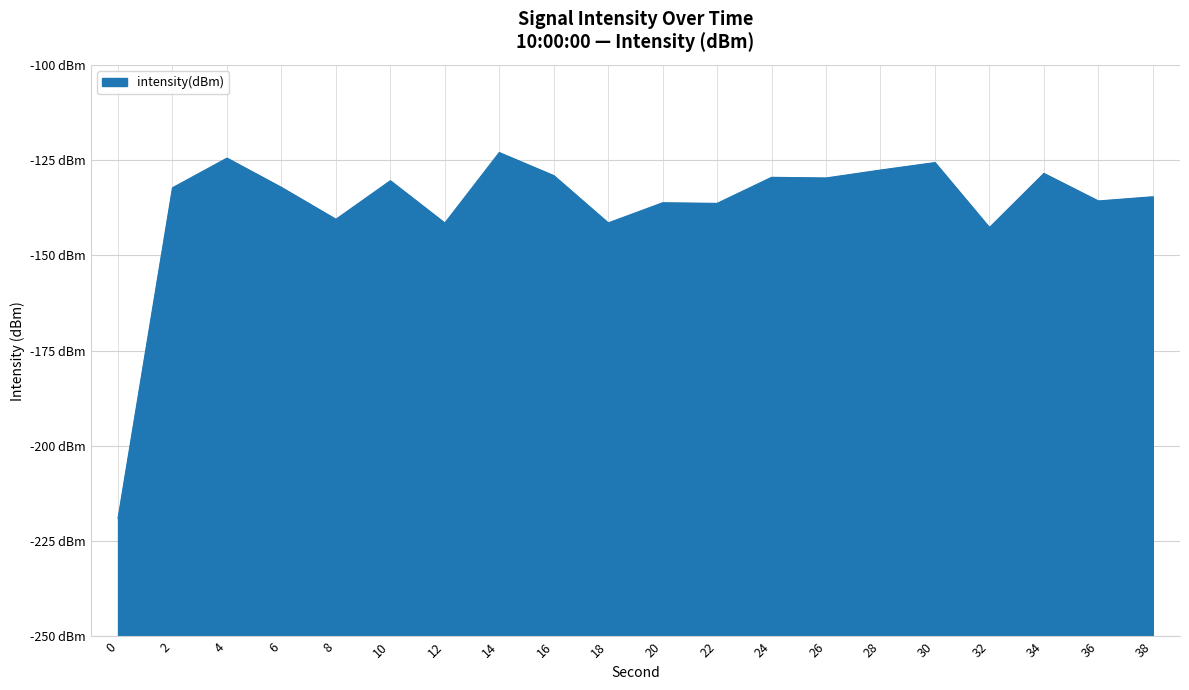

Reading right to left, extract all data points from this chart.

-134.6	-135.7	-128.5	-142.7	-125.7	-127.6	-129.7	-129.5	-136.4	-136.2	-141.5	-129.1	-123.0	-141.5	-130.4	-140.5	-132.2	-124.5	-132.3	-219.0